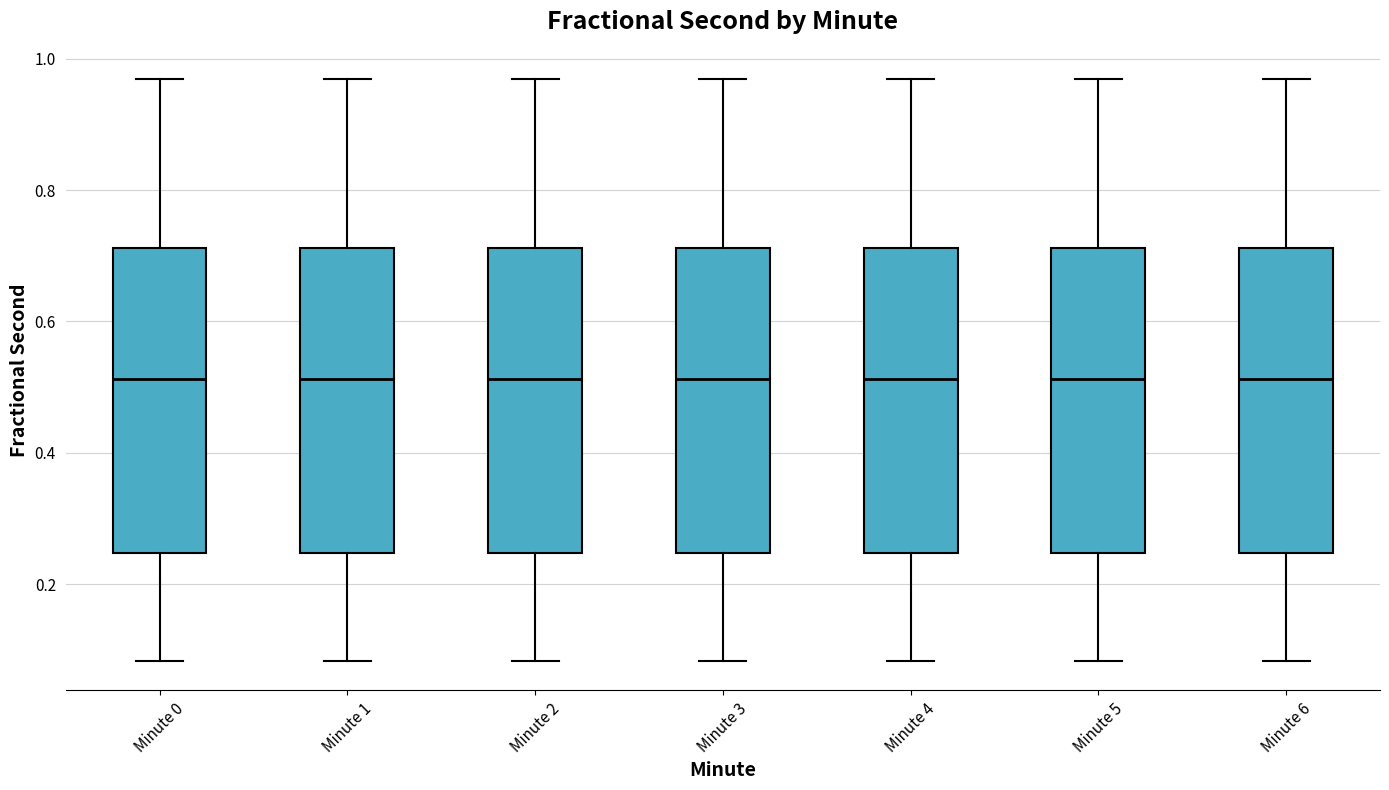

Reading left to right, read every box against the y-axis: the position of its median line, the range the box covers, and the ends of its whiskers. The values are not printed on the chart, so give them approximately, as read against the axis.

Minute 0: median 0.52, box 0.24 to 0.72, whiskers 0.08 to 0.96
Minute 1: median 0.52, box 0.24 to 0.72, whiskers 0.08 to 0.96
Minute 2: median 0.52, box 0.24 to 0.72, whiskers 0.08 to 0.96
Minute 3: median 0.52, box 0.24 to 0.72, whiskers 0.08 to 0.96
Minute 4: median 0.52, box 0.24 to 0.72, whiskers 0.08 to 0.96
Minute 5: median 0.52, box 0.24 to 0.72, whiskers 0.08 to 0.96
Minute 6: median 0.52, box 0.24 to 0.72, whiskers 0.08 to 0.96